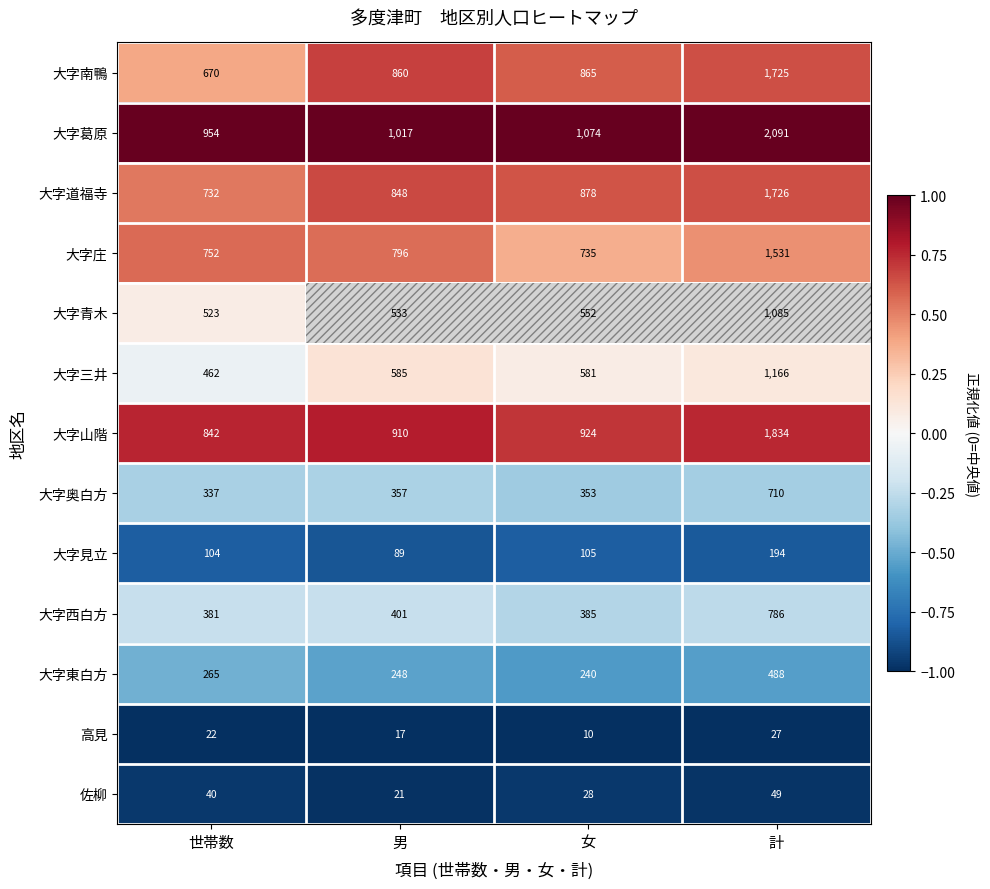

Which series changed the most between 世帯数 and 女?

大字南鴨